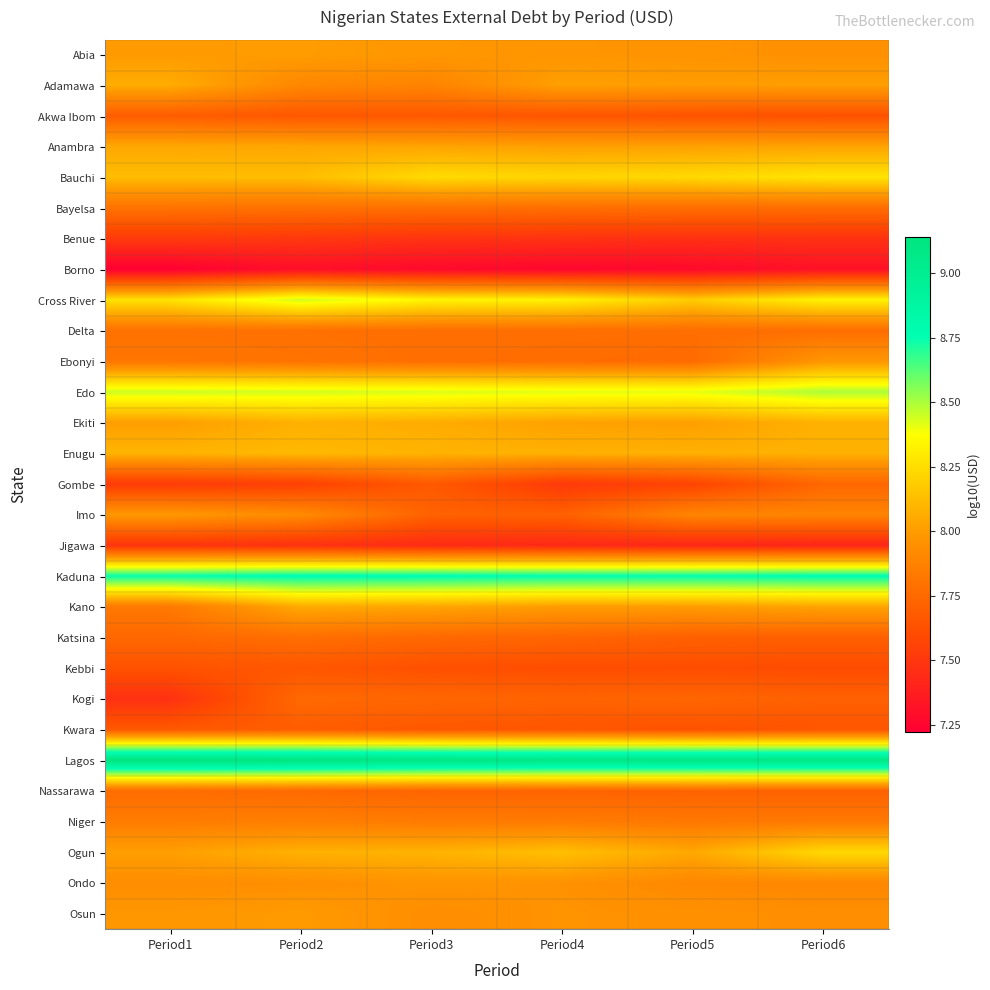

How many series are shown in this chart?

29